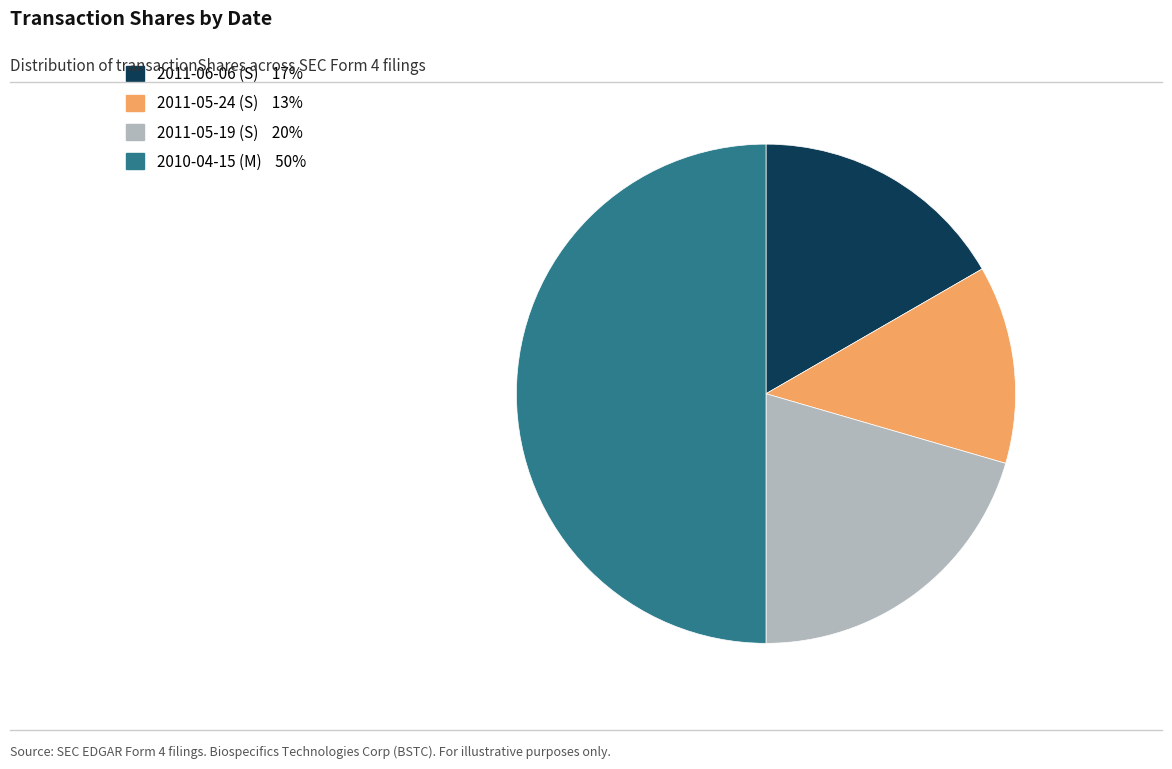

Which category has the biggest portion of the pie?

2010-04-15 (M)